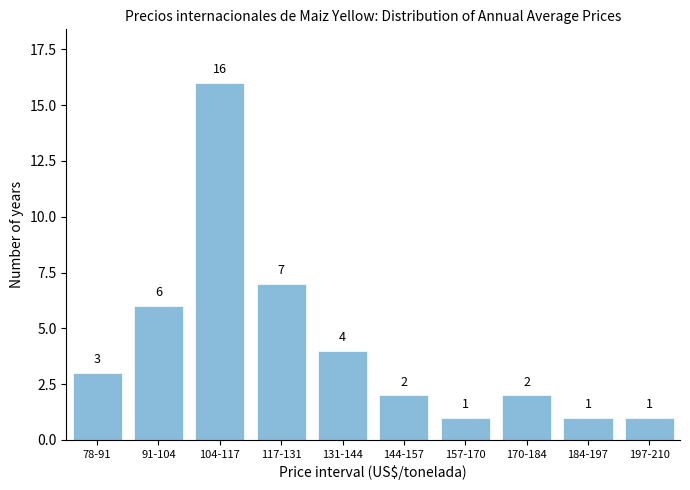

Reading left to right, list all the values displayed in this chart.

3	6	16	7	4	2	1	2	1	1